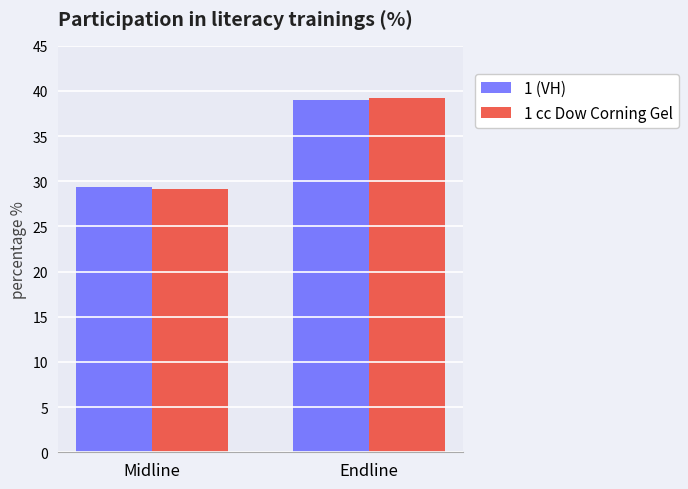

Count the number of data series in this chart.

2